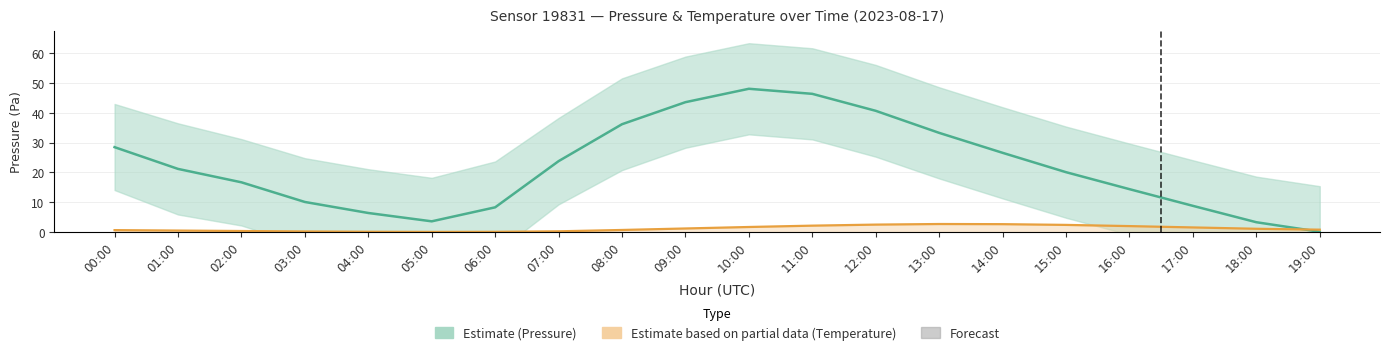

Does the chart have visible grid lines?

Yes